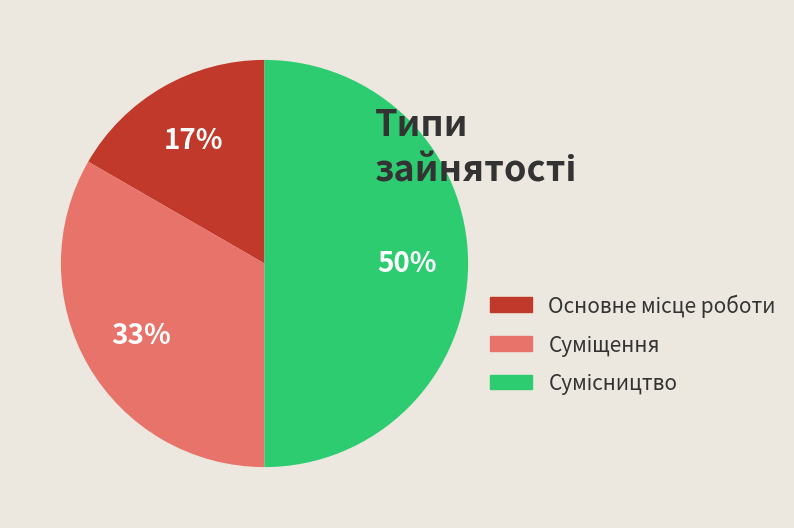

To the nearest percent, what is the average slice percentage?

33%